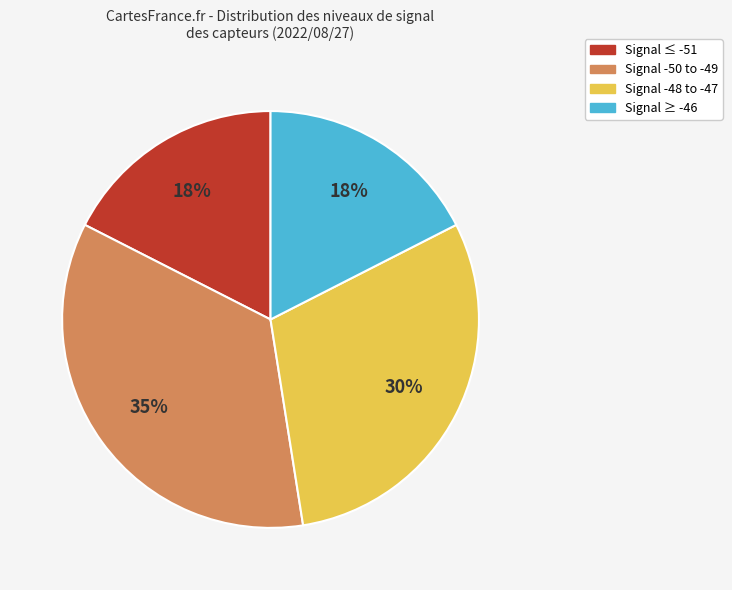

To the nearest percent, what is the average slice percentage?

25%